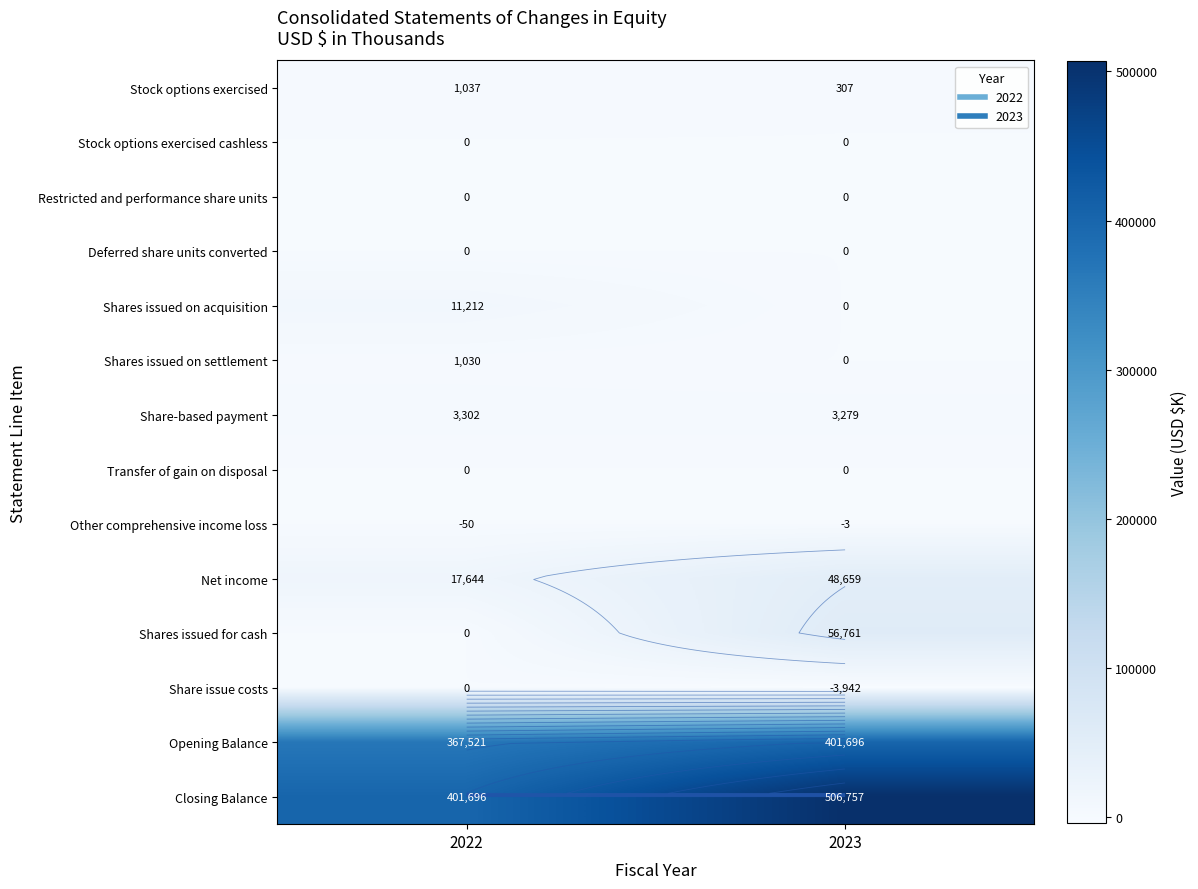

Which category has the highest value in the Shares issued for cash series?

2023